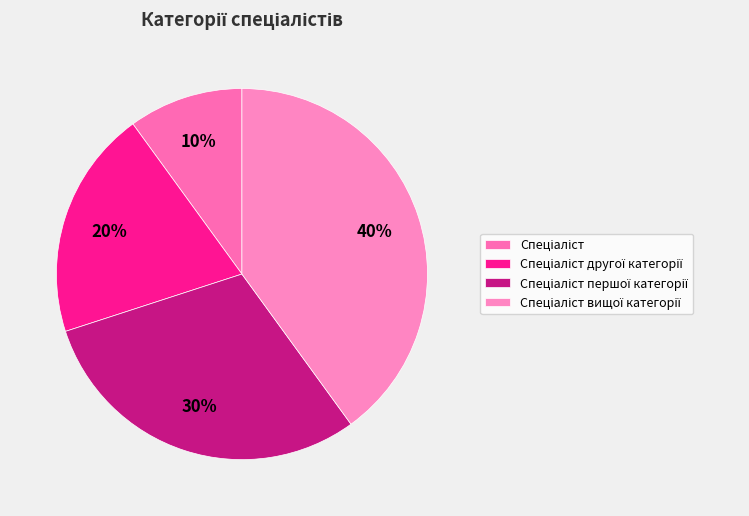

Rank the categories by value from lowest to highest.

Спеціаліст, Спеціаліст другої категорії, Спеціаліст першої категорії, Спеціаліст вищої категорії